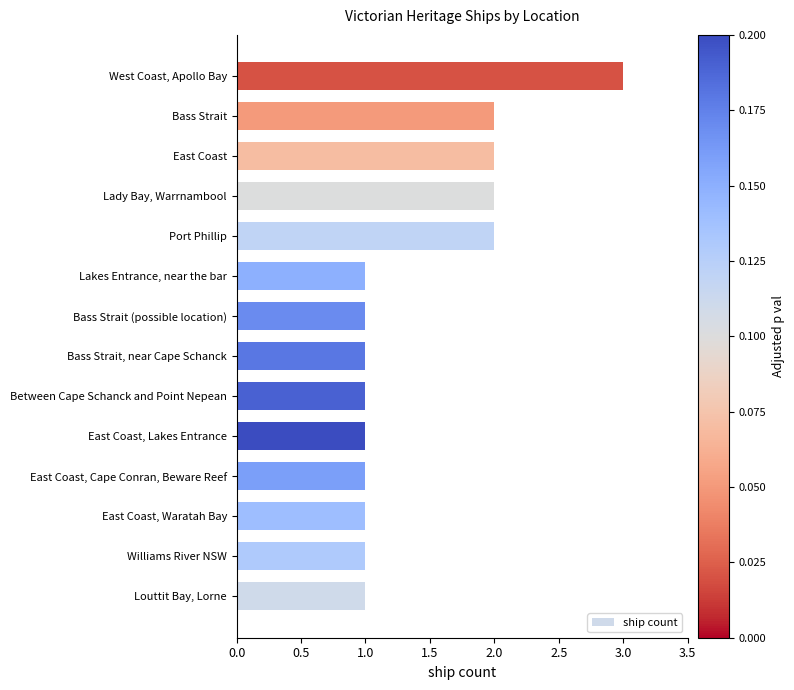

At which category does the chart reach its peak across all series?

West Coast, Apollo Bay